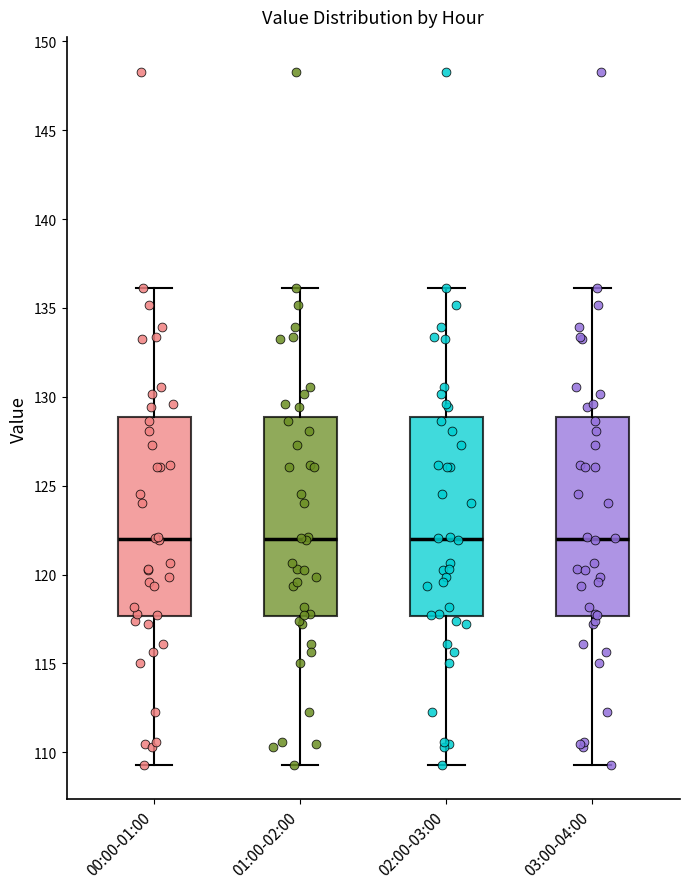

Where does the upper whisker of the box for 01:00-02:00 end on the y-axis? The values are not printed on the chart, so give them approximately, as read against the axis.

136.0